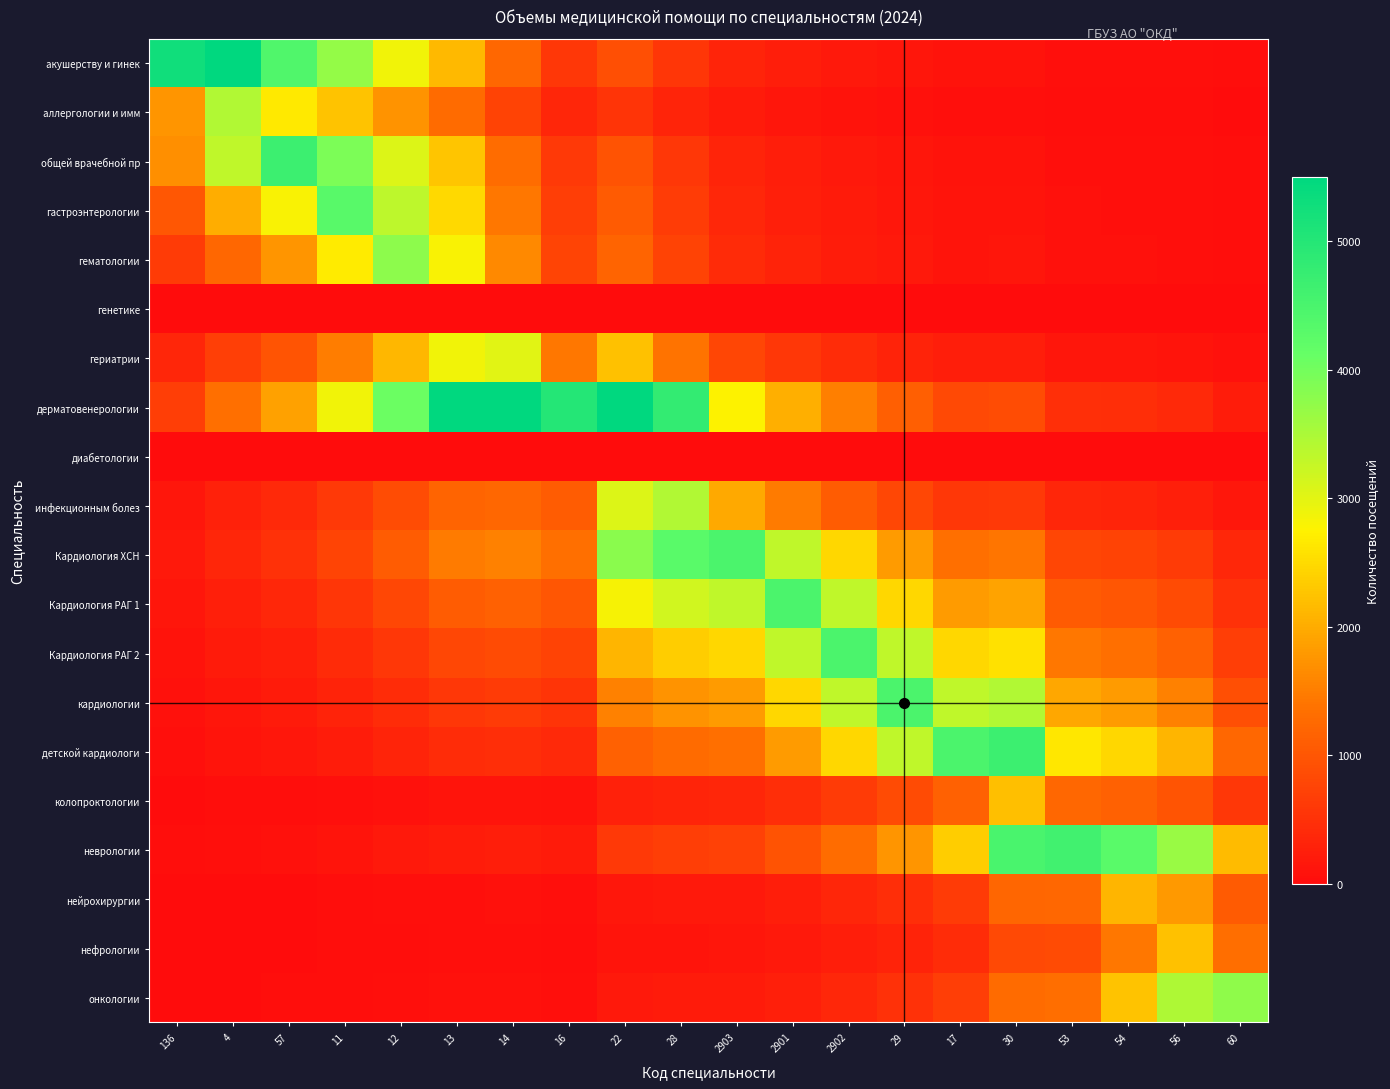

Reading left to right, what are all the values shown in this chart?

акушерству и гинек: 136=5282.0	4=5500.0	57=4406.2	11=3709.3	12=2878.8	13=2132.7	14=1228.8	16=585.2	22=910.4	28=562.1	2903=322.4	2901=238.8	2902=176.9	29=131.1	17=97.1	30=101.4	53=57.0	54=53.2	56=45.3	60=26.9
аллергологии и имм: 136=1748.7	4=3450.0	57=2658.1	11=2237.7	12=1736.6	13=1286.5	14=741.3	16=353.0	22=549.2	28=339.1	2903=194.5	2901=144.1	2902=106.7	29=79.1	17=58.6	30=61.1	53=34.4	54=32.1	56=27.3	60=16.2
общей врачебной пр: 136=1686.2	4=3326.6	57=4670.0	11=3931.4	12=3051.1	13=2260.3	14=1302.4	16=620.2	22=964.9	28=595.7	2903=341.7	2901=253.1	2902=187.5	29=138.9	17=102.9	30=107.4	53=60.4	54=56.4	56=48.0	60=28.5
гастроэнтерологии: 136=1015.2	4=2002.9	57=2811.7	11=4313.0	12=3347.3	13=2479.7	14=1428.8	16=680.5	22=1058.6	28=653.5	2903=374.8	2901=277.7	2902=205.7	29=152.4	17=112.9	30=117.8	53=66.2	54=61.9	56=52.7	60=31.2
гематологии: 136=629.0	4=1241.0	57=1742.1	11=2672.3	12=3779.0	13=2799.6	14=1613.1	16=768.2	22=1195.1	28=737.8	2903=423.2	2901=313.5	2902=232.2	29=172.0	17=127.5	30=133.0	53=74.8	54=69.8	56=59.5	60=35.3
генетике: 136=0.0	4=0.0	57=0.0	11=0.0	12=0.0	13=0.0	14=0.0	16=0.0	22=0.0	28=0.0	2903=0.0	2901=0.0	2902=0.0	29=0.0	17=0.0	30=0.0	53=0.0	54=0.0	56=0.0	60=0.0
гериатрии: 136=353.3	4=697.0	57=978.5	11=1500.9	12=2122.5	13=2865.1	14=3008.0	16=1432.5	22=2228.6	28=1375.8	2903=789.1	2901=584.6	2902=433.1	29=320.8	17=237.7	30=248.1	53=139.4	54=130.2	56=111.0	60=65.8
дерматовенерологии: 136=676.7	4=1335.1	57=1874.3	11=2875.0	12=4065.7	13=5488.1	14=5500.0	16=5000.0	22=5500.0	28=4802.1	2903=2754.2	2901=2040.3	2902=1511.5	29=1119.8	17=829.5	30=865.9	53=486.7	54=454.6	56=387.3	60=229.5
диабетологии: 136=0.0	4=0.0	57=0.0	11=0.0	12=0.0	13=0.0	14=0.0	16=0.0	22=0.0	28=0.0	2903=0.0	2901=0.0	2902=0.0	29=0.0	17=0.0	30=0.0	53=0.0	54=0.0	56=0.0	60=0.0
инфекционным болез: 136=146.0	4=288.0	57=404.3	11=620.1	12=877.0	13=1183.8	14=1242.8	16=1078.5	22=3057.2	28=3439.0	2903=1972.4	2901=1461.2	2902=1082.5	29=801.9	17=594.1	30=620.1	53=348.5	54=325.5	56=277.3	60=164.4
Кардиология ХСН: 136=181.6	4=358.2	57=502.8	11=771.3	12=1090.7	13=1472.3	14=1545.8	16=1341.4	22=3802.4	28=4277.3	2903=4470.0	2901=3311.5	2902=2453.2	29=1817.4	17=1346.3	30=1405.4	53=789.8	54=737.8	56=628.5	60=372.5
Кардиология РАГ 1: 136=134.5	4=265.3	57=372.5	11=571.4	12=808.0	13=1090.7	14=1145.2	16=993.7	22=2816.9	28=3168.7	2903=3311.5	2901=4470.0	2902=3311.5	29=2453.2	17=1817.4	30=1897.1	53=1066.2	54=995.9	56=848.4	60=502.8
Кардиология РАГ 2: 136=99.6	4=196.6	57=276.0	11=423.3	12=598.6	13=808.0	14=848.4	16=736.2	22=2086.8	28=2347.4	2903=2453.2	2901=3311.5	2902=4470.0	29=3311.5	17=2453.2	30=2560.8	53=1439.2	54=1344.3	56=1145.3	60=678.8
кардиологии: 136=73.8	4=145.6	57=204.4	11=313.6	12=443.5	13=598.6	14=628.5	16=545.4	22=1546.0	28=1739.0	2903=1817.4	2901=2453.2	2902=3311.5	29=4470.0	17=3311.5	30=3456.8	53=1942.7	54=1814.6	56=1546.0	60=916.2
детской кардиологи: 136=54.7	4=107.9	57=151.4	11=232.3	12=328.5	13=443.5	14=465.6	16=404.0	22=1145.3	28=1288.3	2903=1346.3	2901=1817.4	2902=2453.2	29=3311.5	17=4470.0	30=4666.1	53=2622.4	54=2449.5	56=2086.8	60=1236.8
колопроктологии: 136=14.1	4=27.9	57=39.2	11=60.1	12=85.0	13=114.7	14=120.5	16=104.5	22=296.3	28=333.4	2903=348.4	2901=470.3	2902=634.8	29=856.9	17=1156.6	30=2200.0	53=1236.4	54=1154.9	56=983.9	60=583.1
неврологии: 136=28.9	4=57.0	57=80.0	11=122.7	12=173.6	13=234.3	14=246.0	16=213.5	22=605.1	28=680.7	2903=711.3	2901=960.2	2902=1296.1	29=1749.6	17=2361.7	30=4492.1	53=4600.0	54=4296.7	56=3660.6	60=2169.5
нейрохирургии: 136=7.7	4=15.3	57=21.5	11=32.9	12=46.6	13=62.8	14=66.0	16=57.3	22=162.3	28=182.6	2903=190.8	2901=257.5	2902=347.7	29=469.3	17=633.5	30=1204.9	53=1233.8	54=2100.0	56=1789.1	60=1060.3
нефрологии: 136=5.3	4=10.5	57=14.7	11=22.5	12=31.9	13=43.0	14=45.2	16=39.2	22=111.1	28=124.9	2903=130.6	2901=176.3	2902=237.9	29=321.2	17=433.5	30=824.6	53=844.4	54=1437.2	56=2231.0	60=1322.2
онкологии: 136=8.3	4=16.3	57=22.9	11=35.1	12=49.6	13=66.9	14=70.3	16=61.0	22=172.9	28=194.5	2903=203.2	2901=274.3	2902=370.3	29=499.9	17=674.8	30=1283.5	53=1314.3	54=2237.0	56=3472.6	60=3750.0